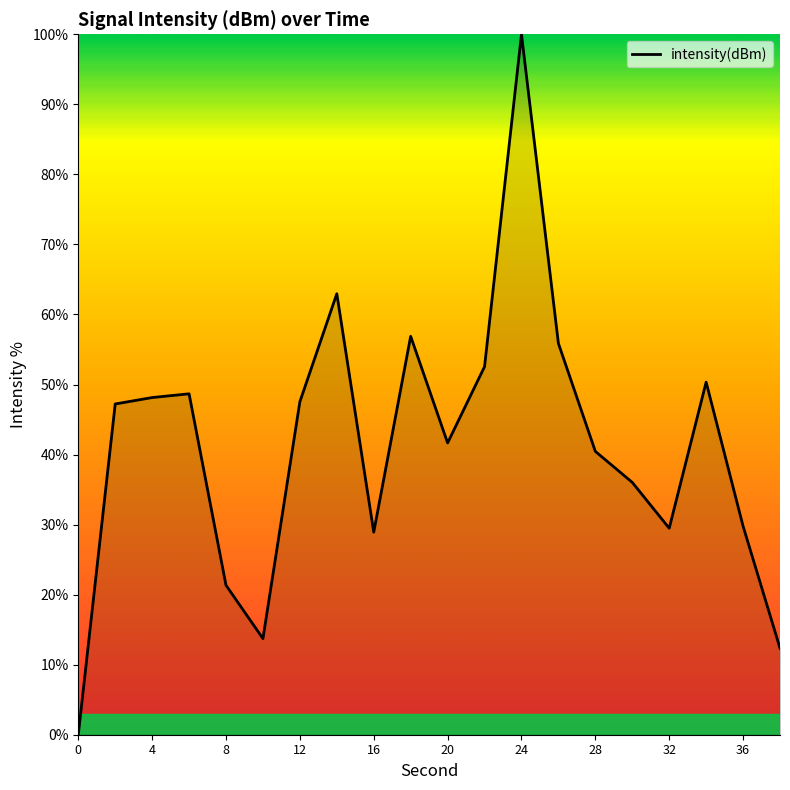

True or false: there are more than 0 points higher than both neighbors.

True